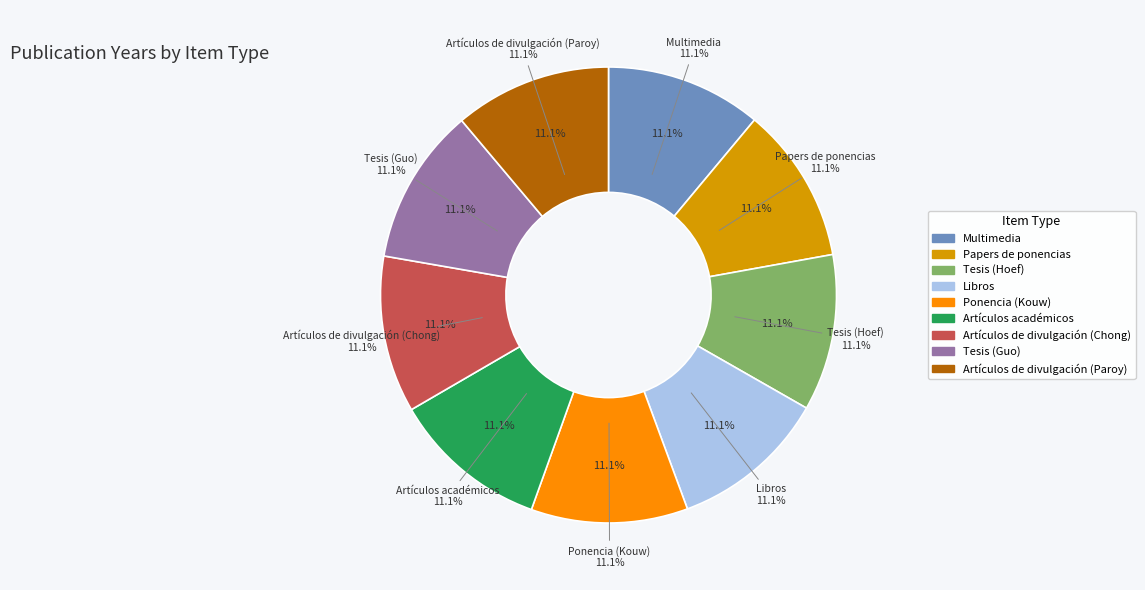

To the nearest percent, what portion does Artículos académicos represent?

11%